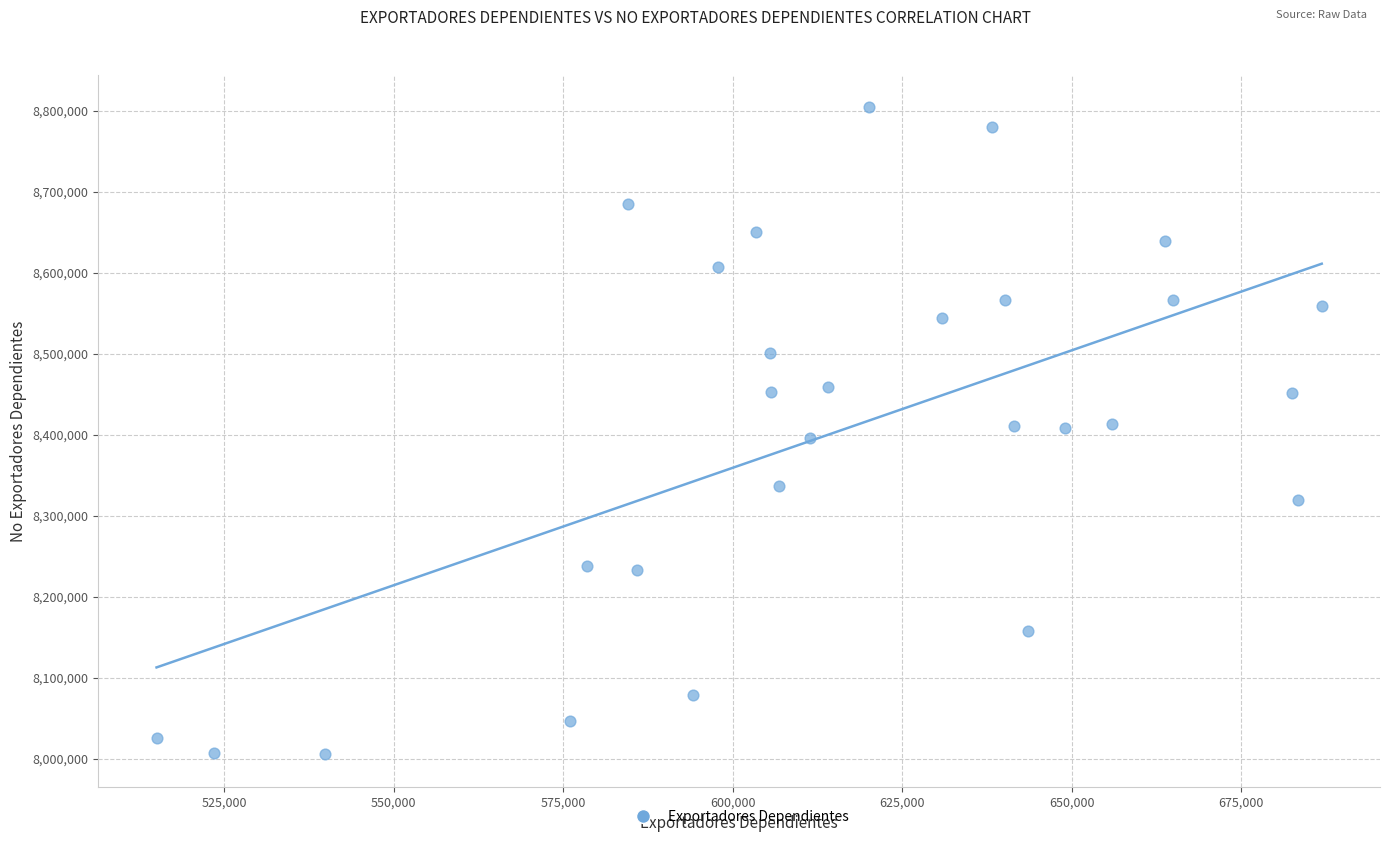

What is the range of Y values (max minus min)?

798762